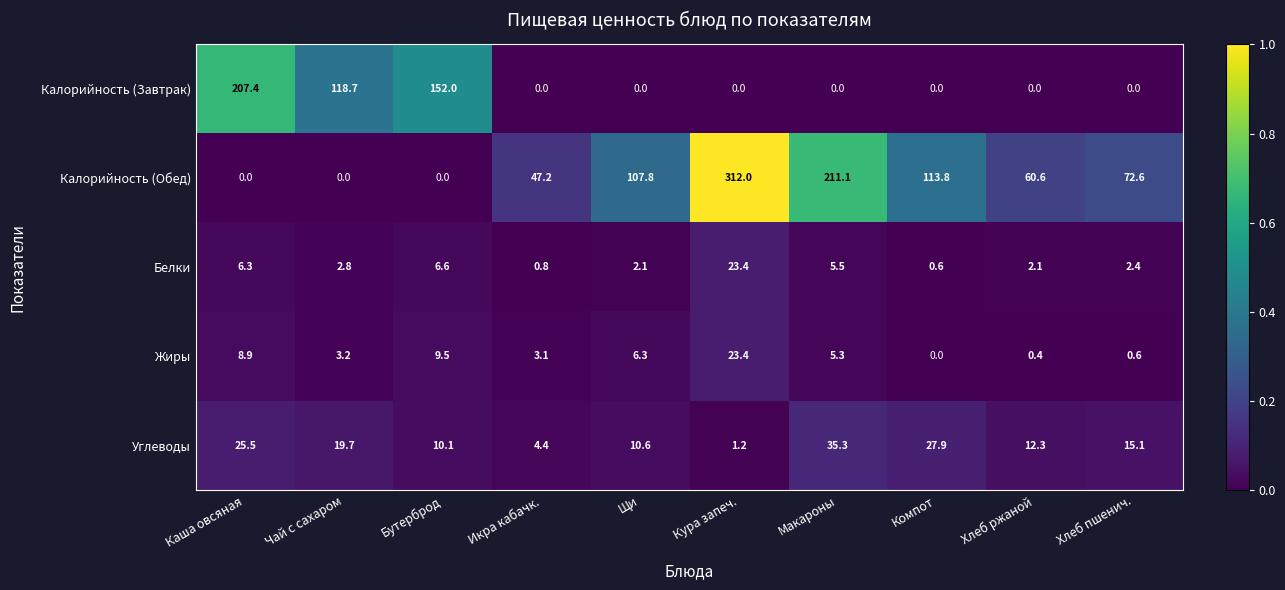

Which category has the lowest value in the Жиры series?

Компот